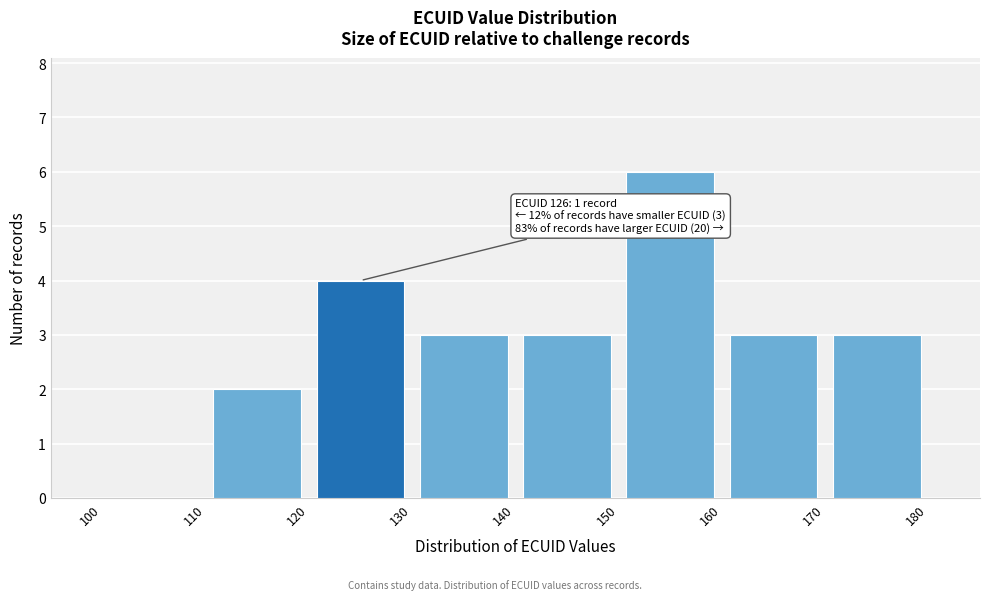

Which range on the x-axis has the tallest bar?

150 to 160